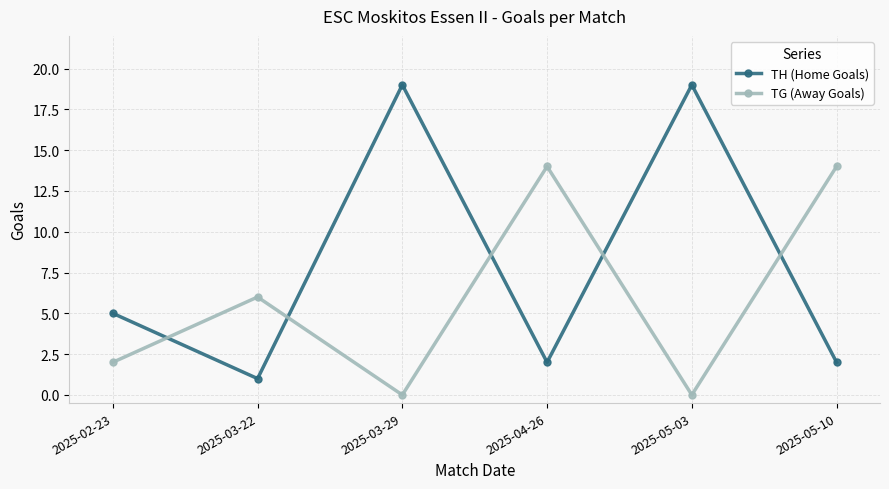

Rank the series by their average value, from lowest to highest.

TG (Away Goals), TH (Home Goals)